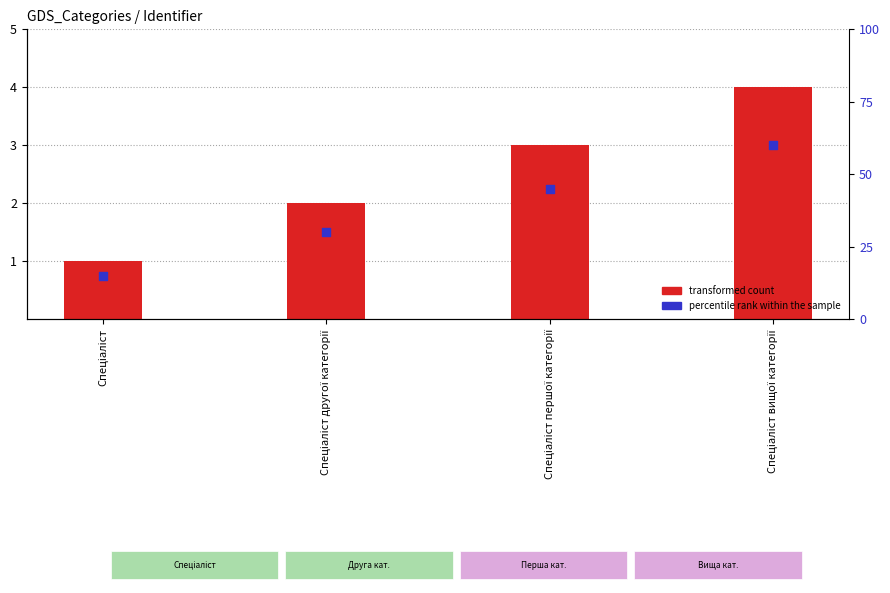

At how many categories does at least one series exceed 3?

1